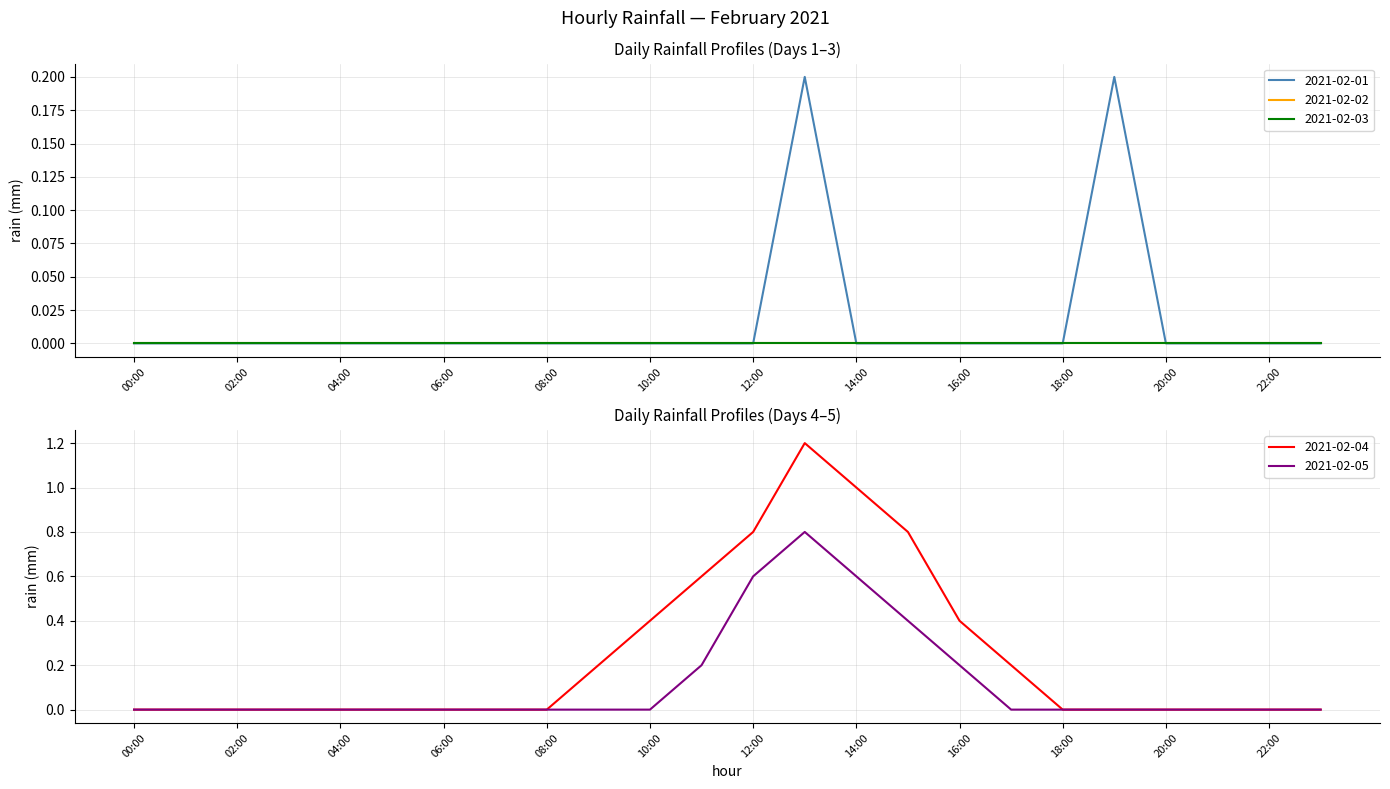

The 2021-02-05 series shows -0.4 at 08:00. True or false?

False